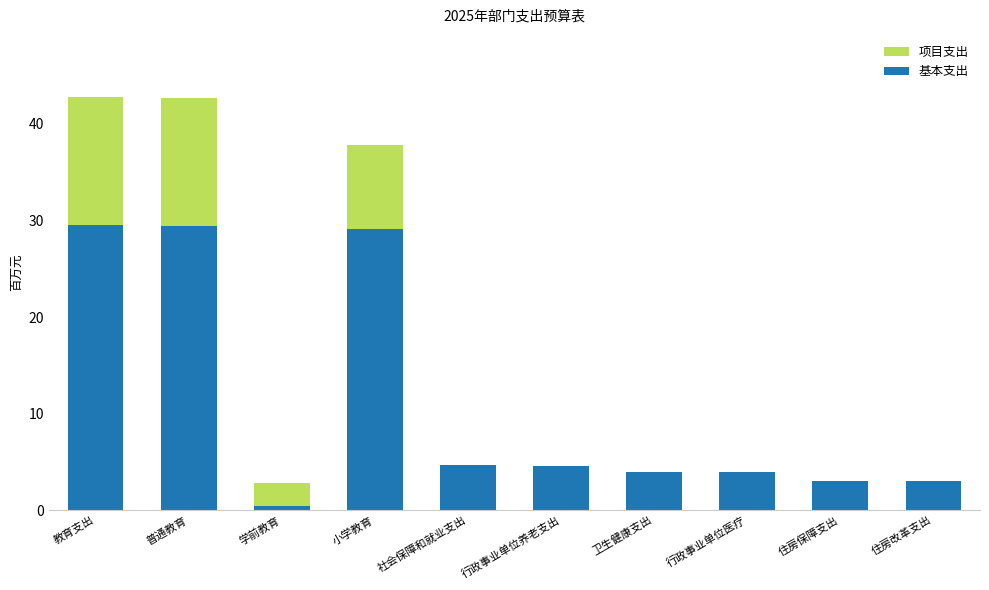

Are the bars grouped side by side (vs. stacked)?

No